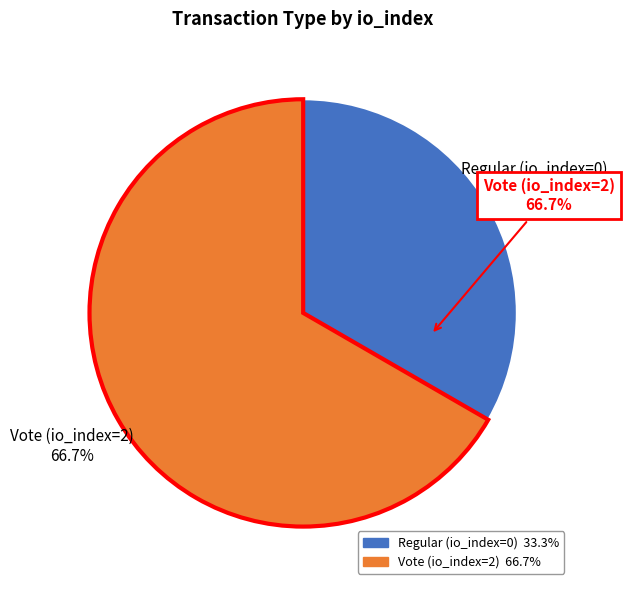

Count the number of slices in the pie.

2